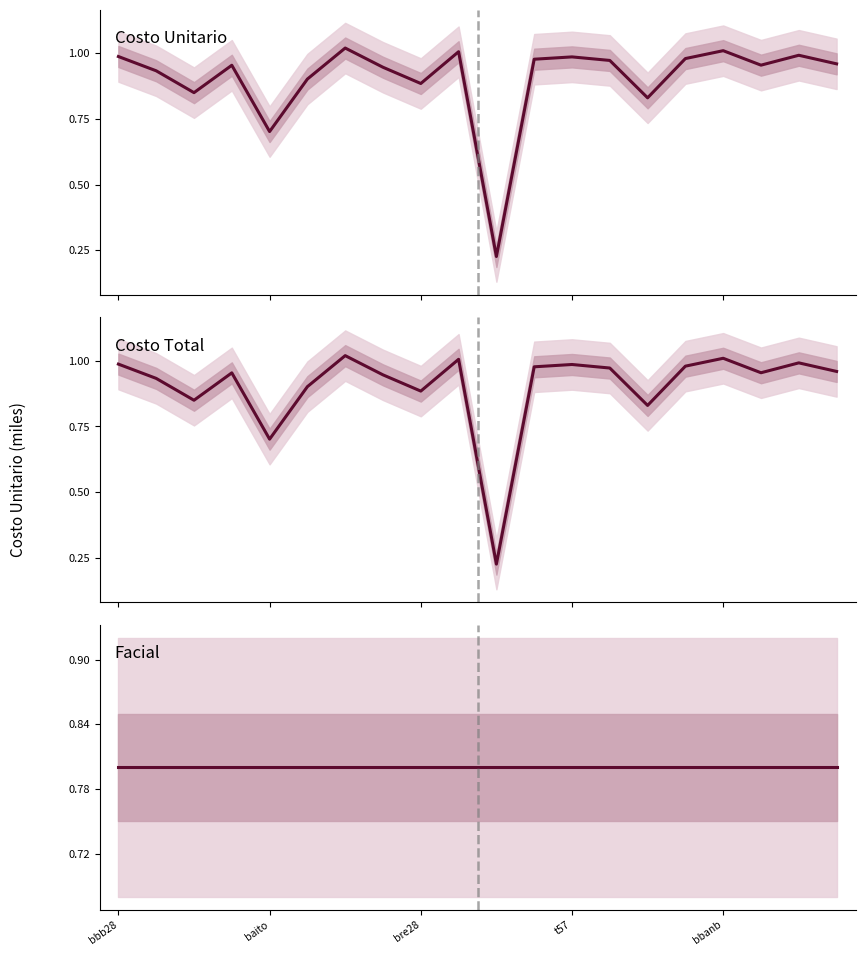

What is the sum of all COSTO UNITARIO values?

18.1